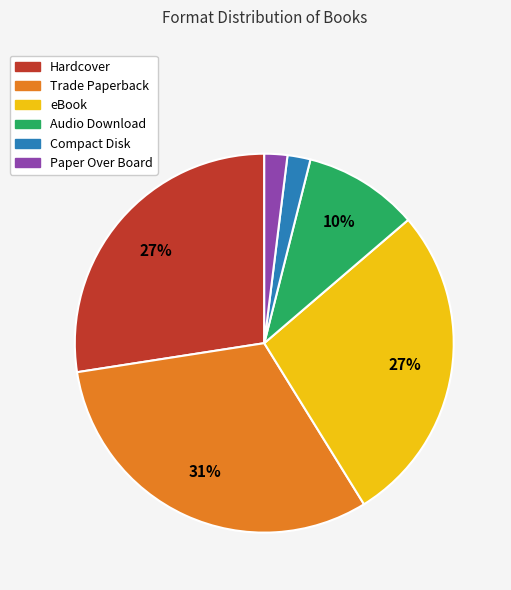

Does any single category account for the majority?

No